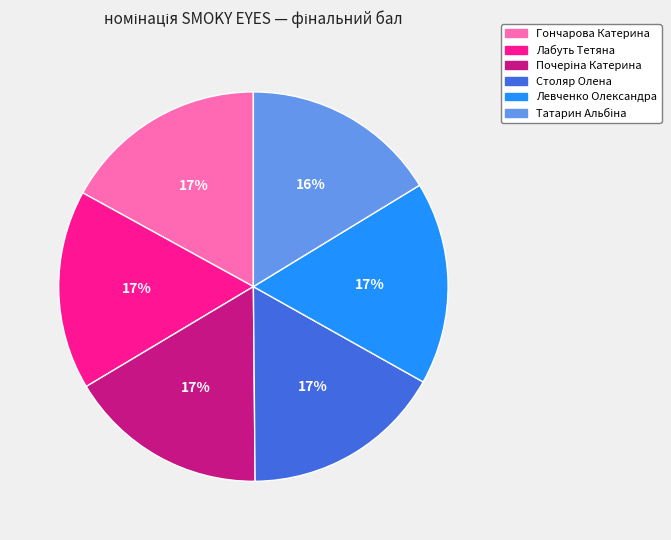

What percentage is the Гончарова Катерина slice, to the nearest percent?

17%